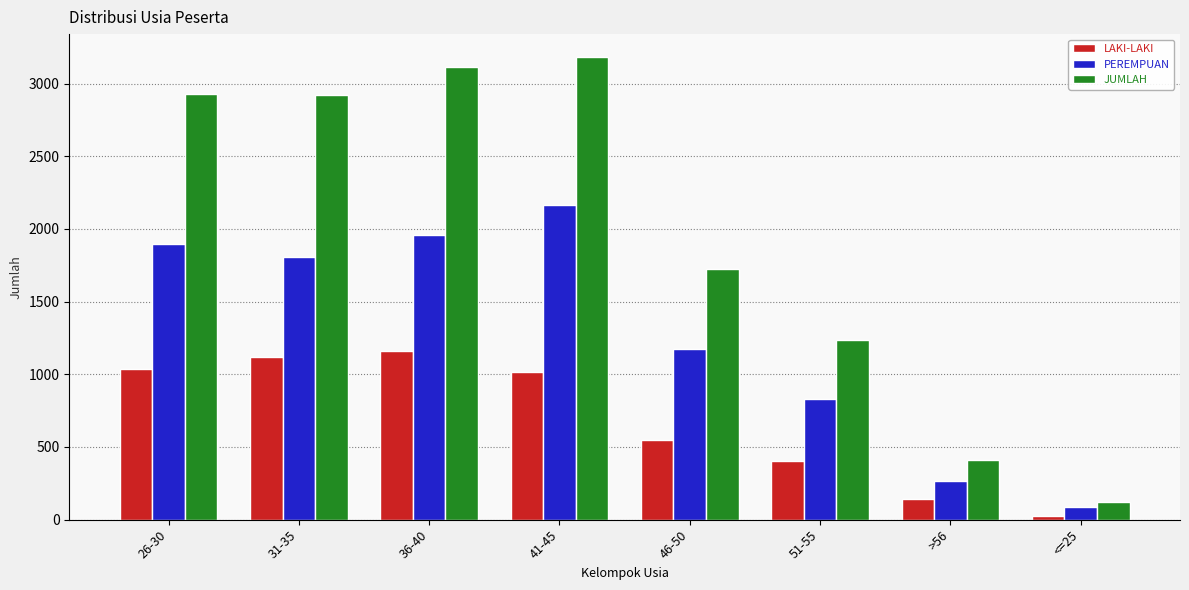

What is the difference between the highest and lowest values at 36-40?

1956